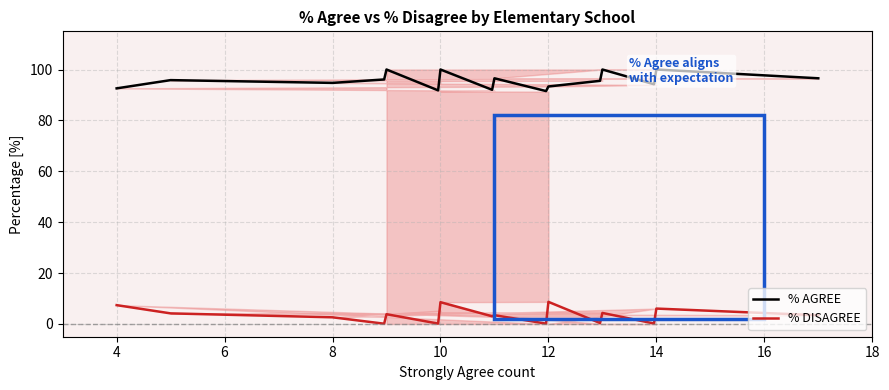

True or false: % DISAGREE and % AGREE intersect in this chart.

False